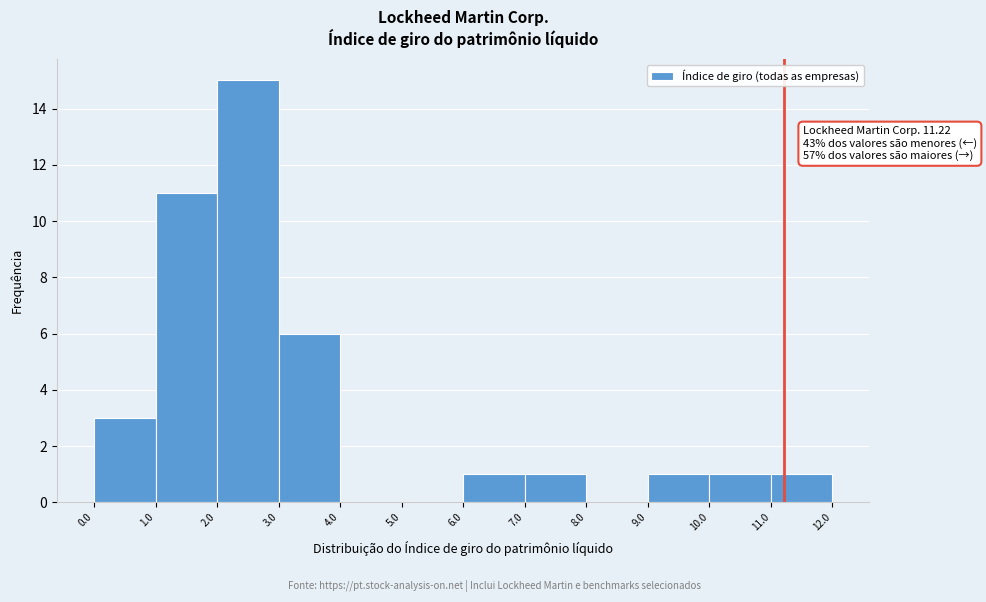

Over which range of the x-axis is the bar tallest?

2.0 to 3.0